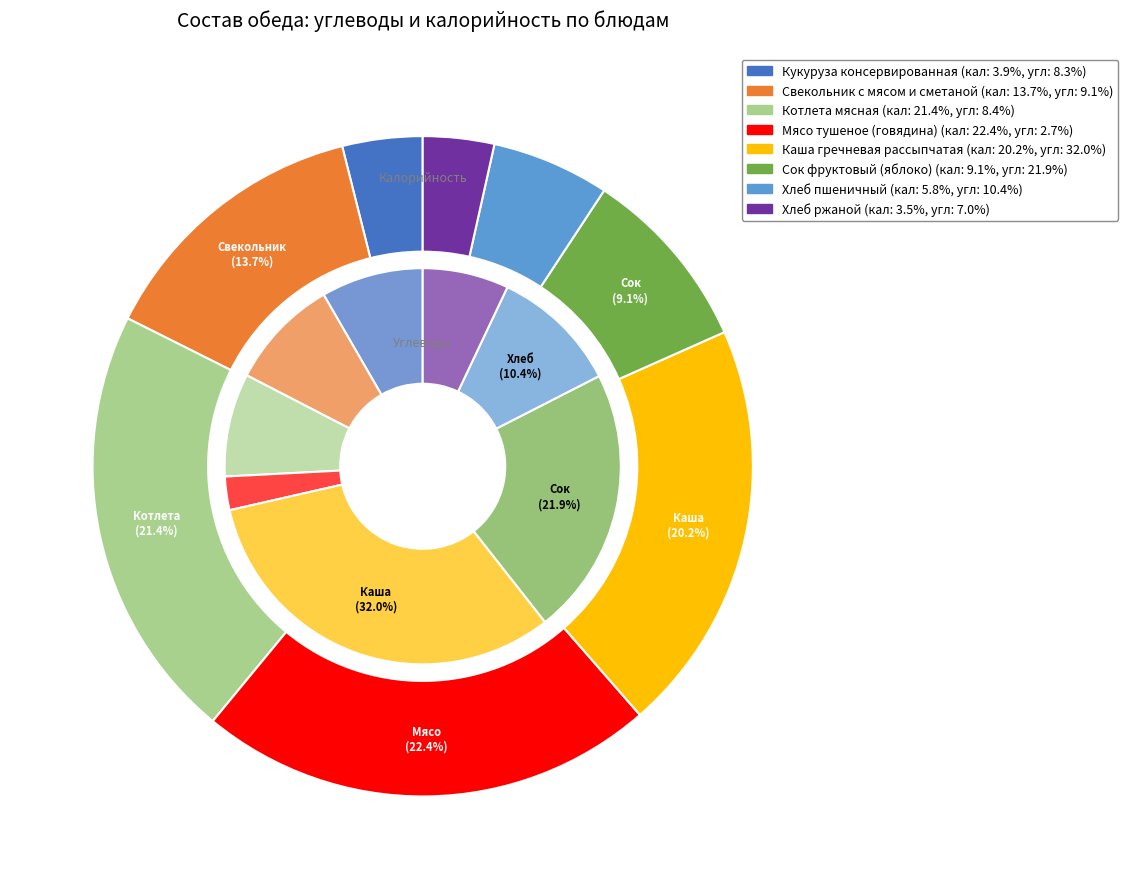

True or false: Хлеб ржаной accounts for 16% of the total.

False